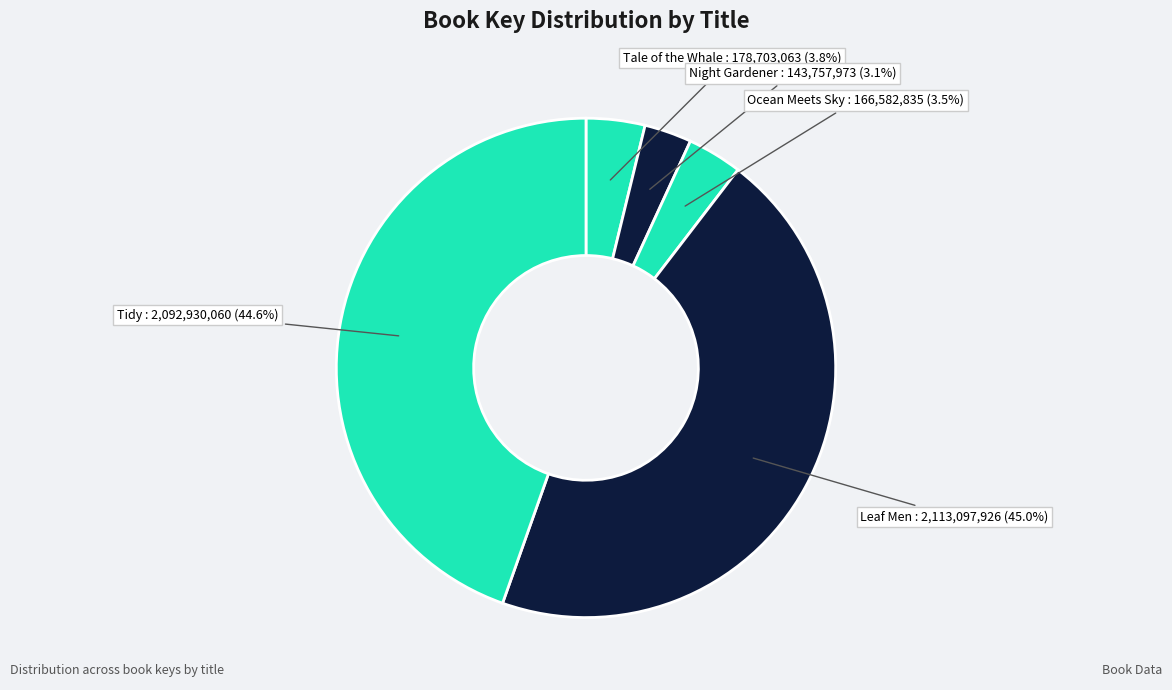

How many segments does this pie chart have?

5